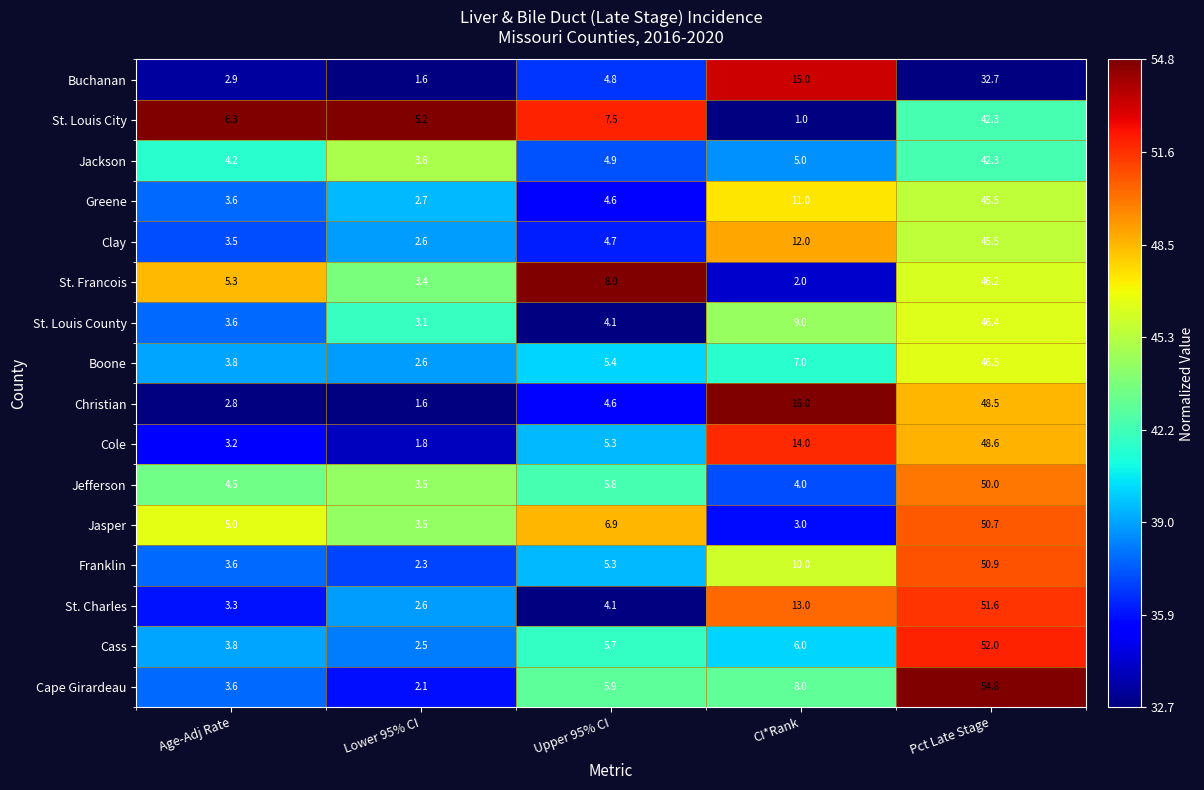

Which label corresponds to the largest value in the chart?

Pct Late Stage